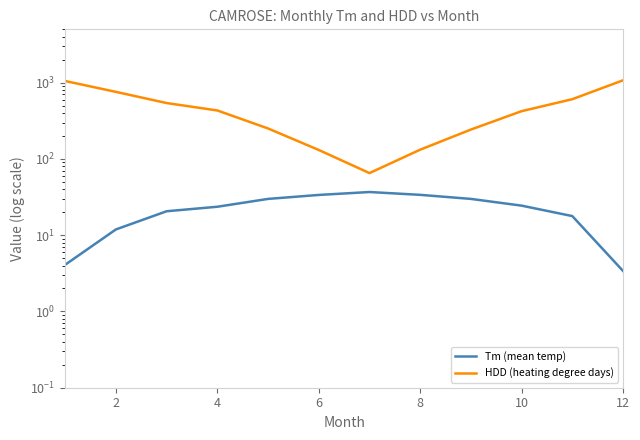

Which series has the largest range (max minus min)?

HDD (heating degree days)